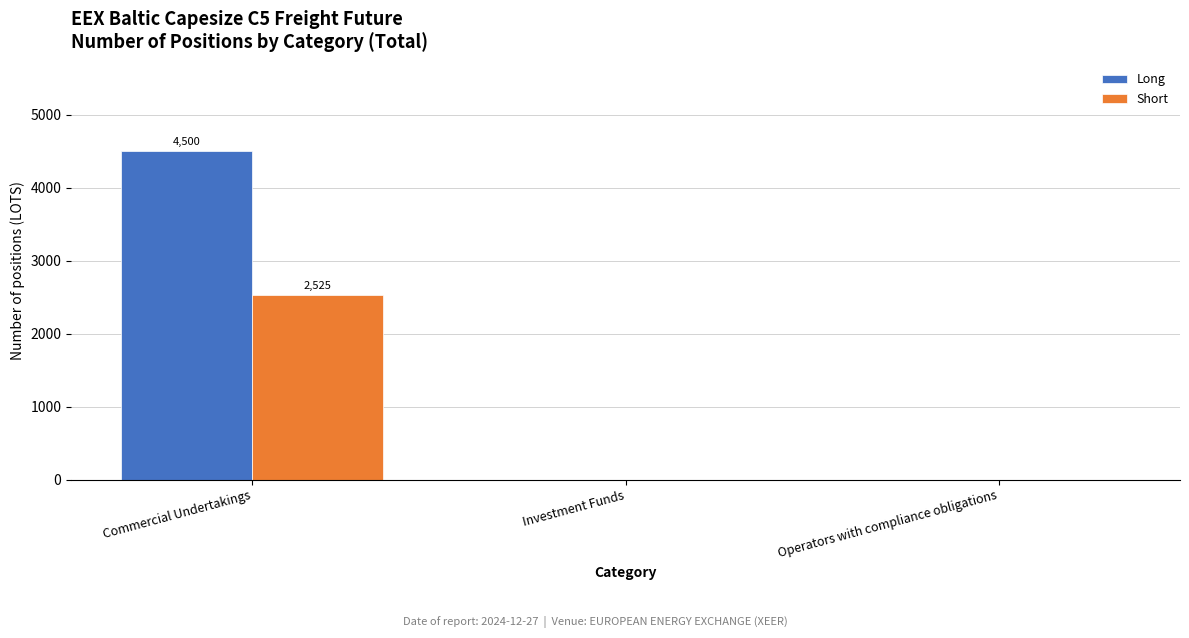

What is the maximum value shown in the chart?

4500